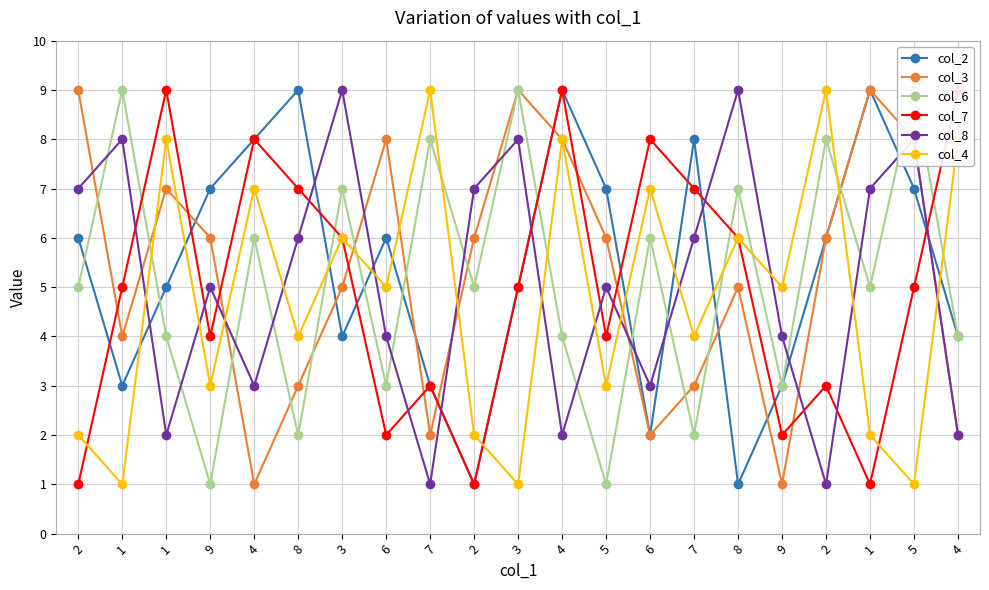

Where does the col_7 series first go above 5?

1